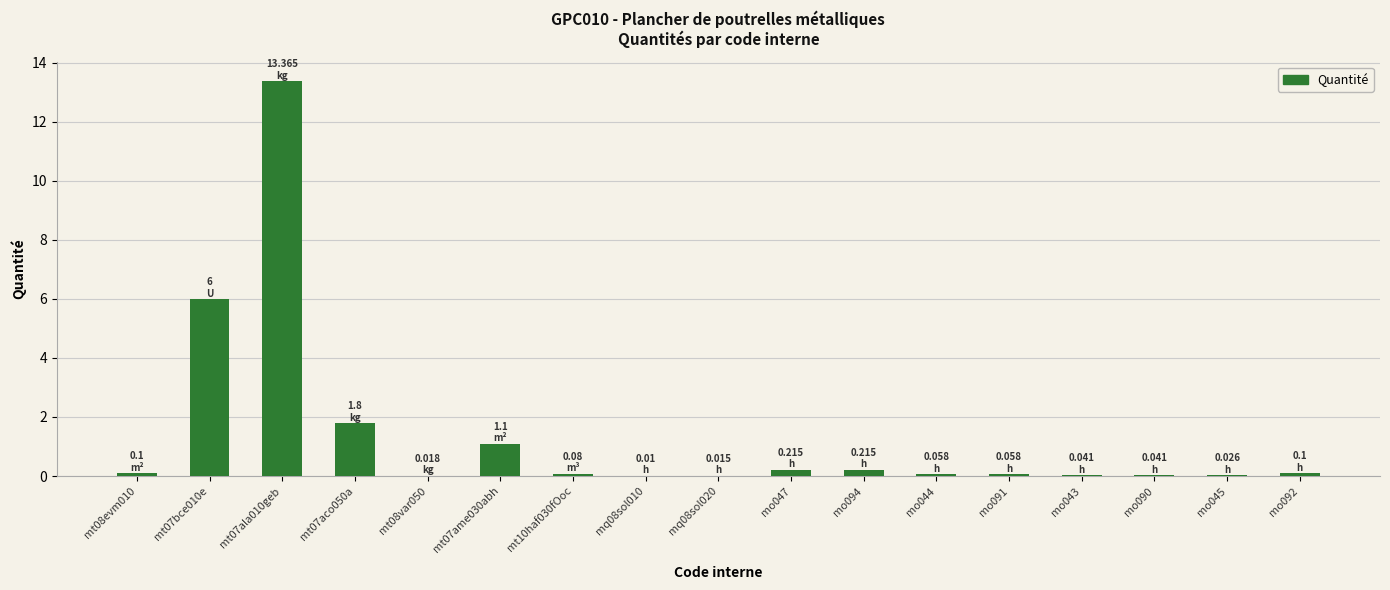

Read the value at mt07bce010e.

6.0